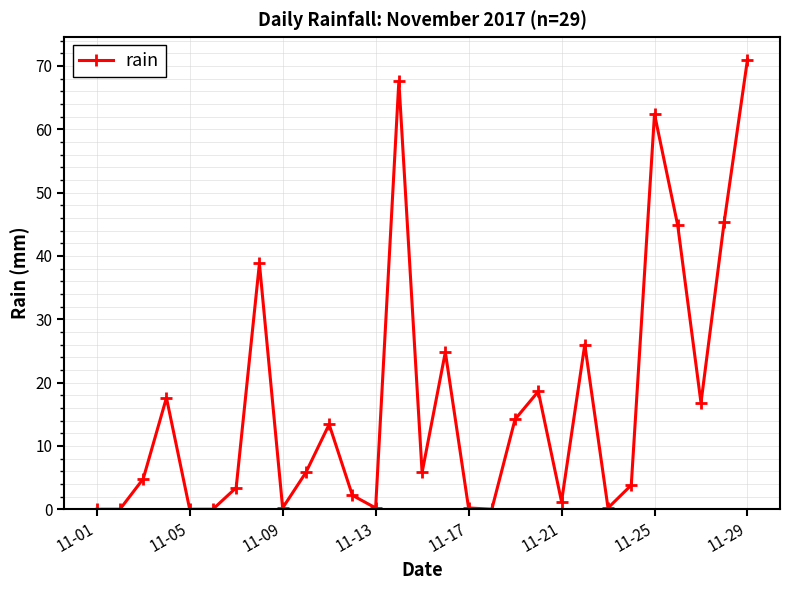

True or false: the data has more than 2 interior local peaks.

True